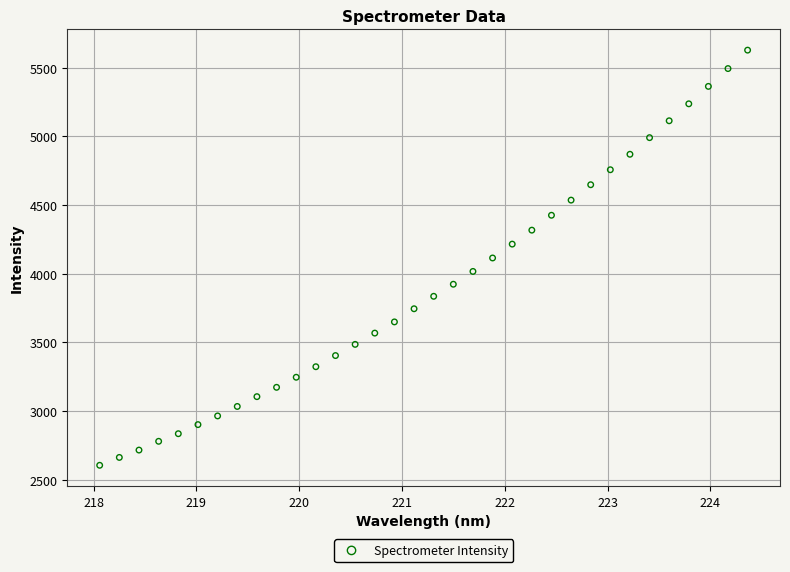

What is the range of Y values (max minus min)?

3020.0